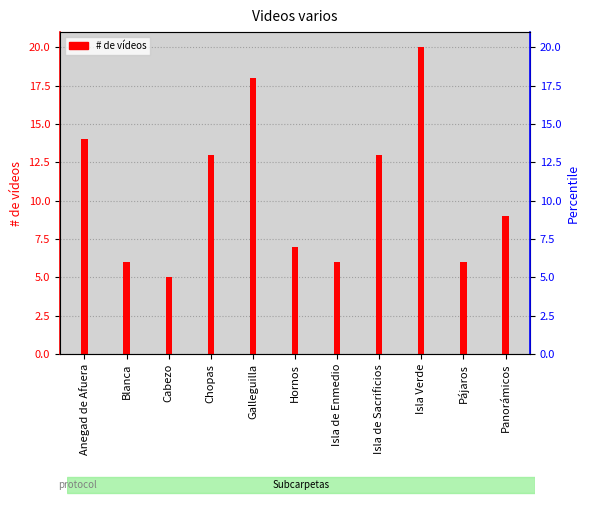

Does the chart contain any negative values?

No